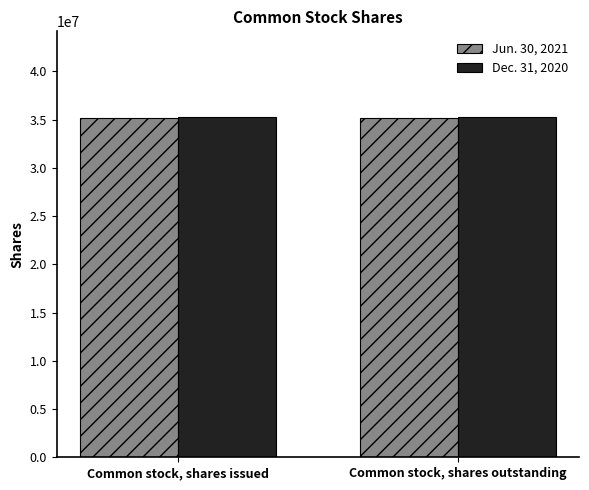

What is the approximate value of Dec. 31, 2020 at Common stock, shares outstanding?

35318862